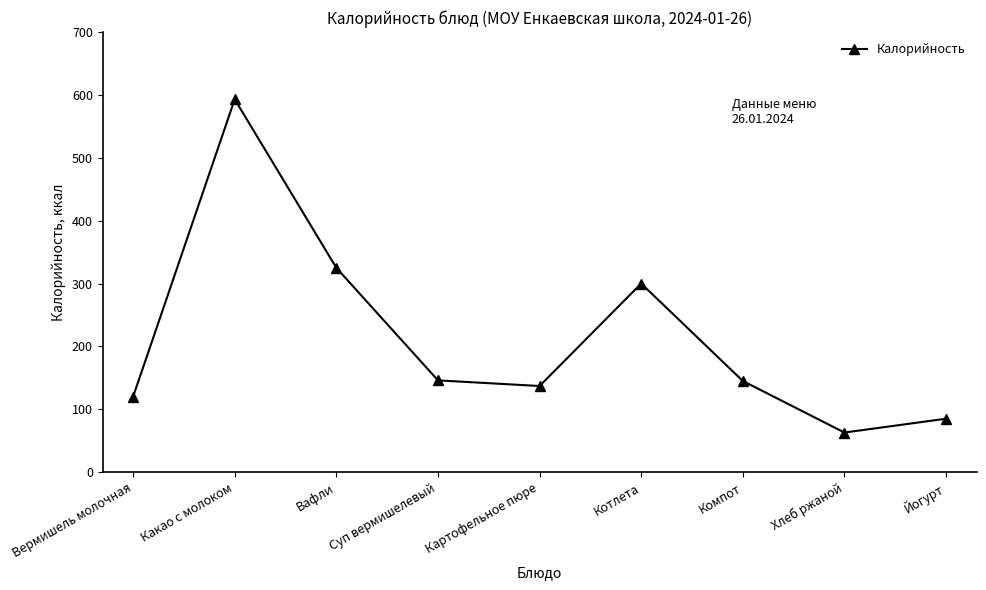

True or false: the data has more than 1 interior local peaks.

True